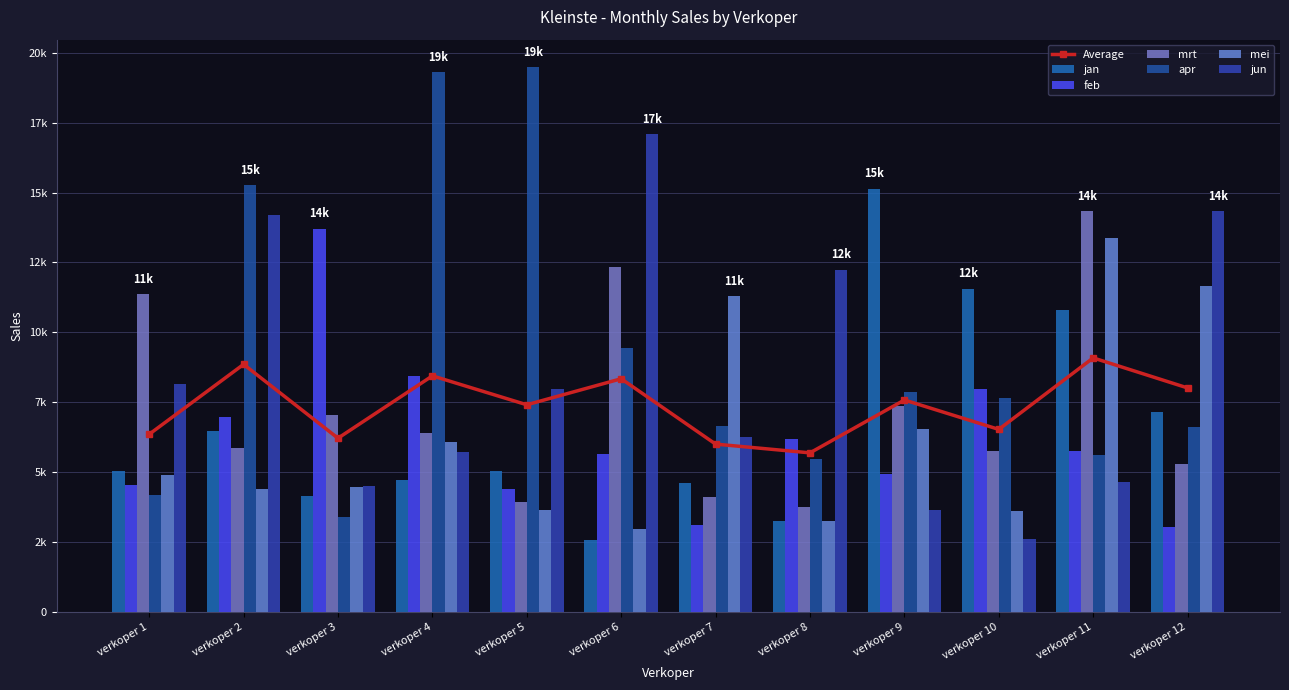

Which series has the largest total across all categories?

apr